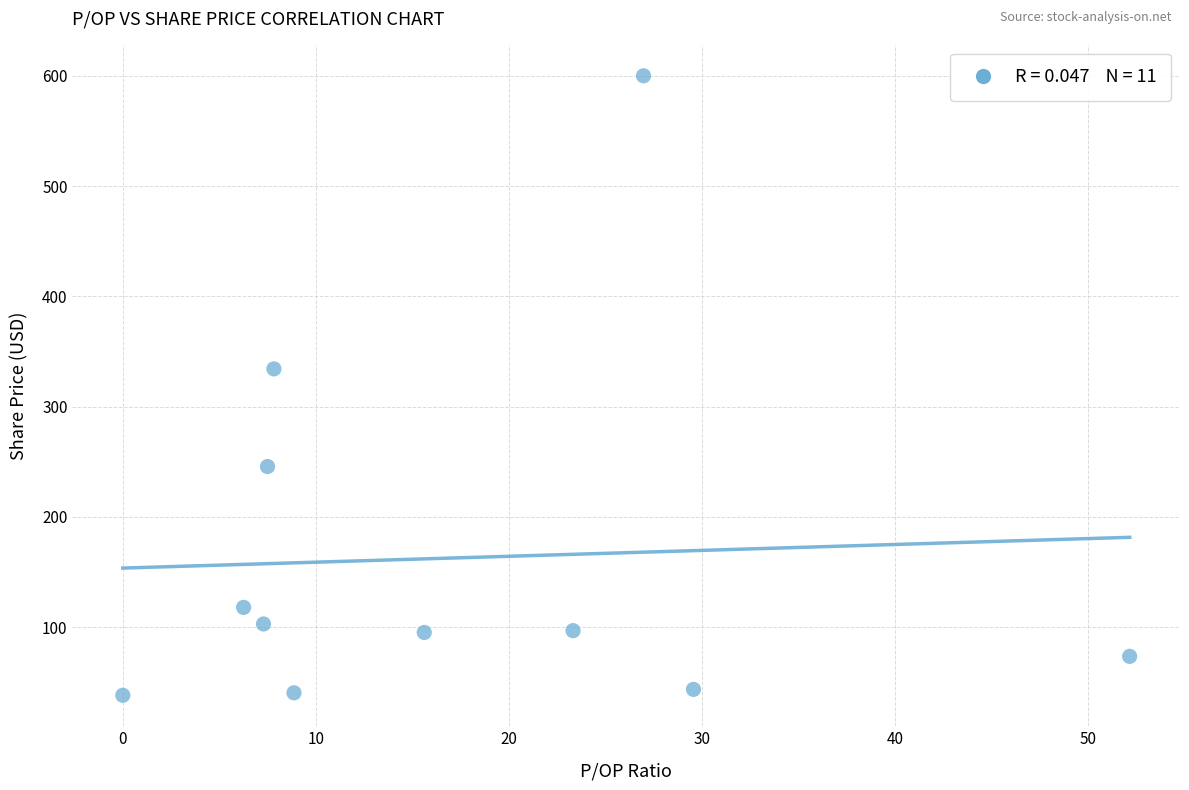

What is the range of X values (max minus min)?

52.2